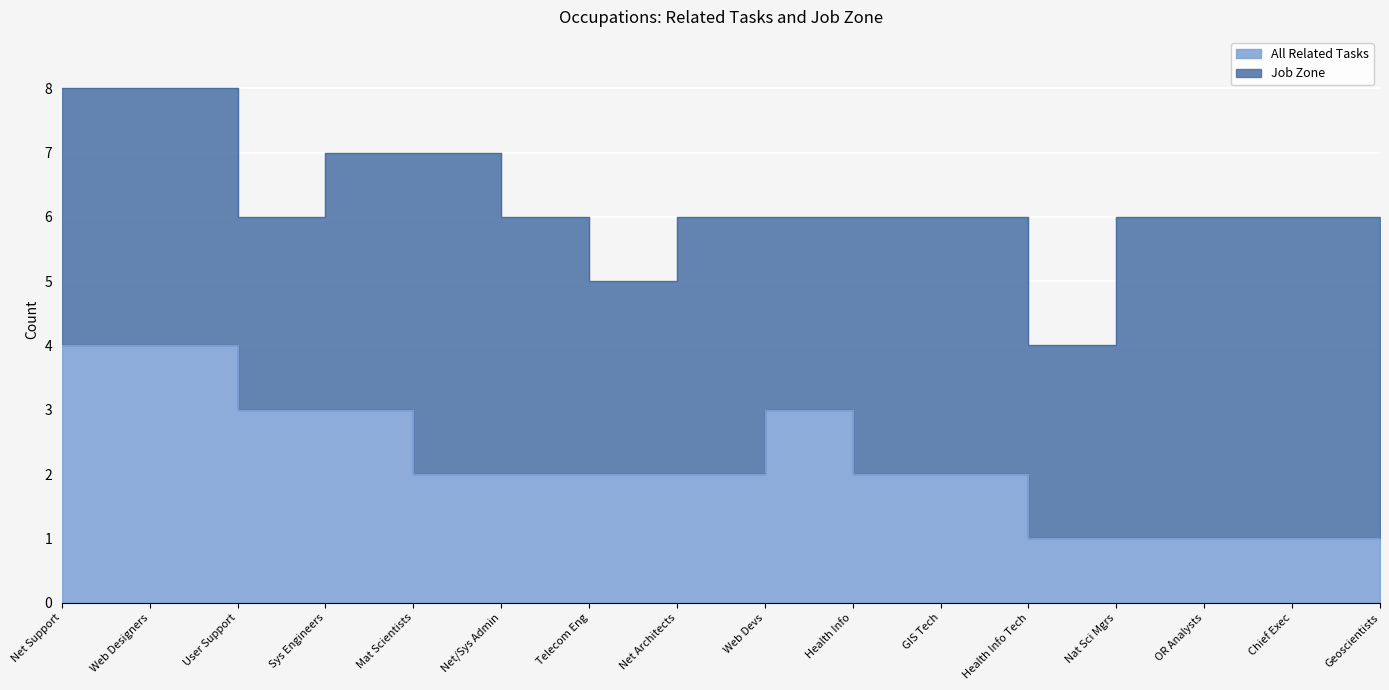

The value at Net/Sys Admin is 2. True or false?

True